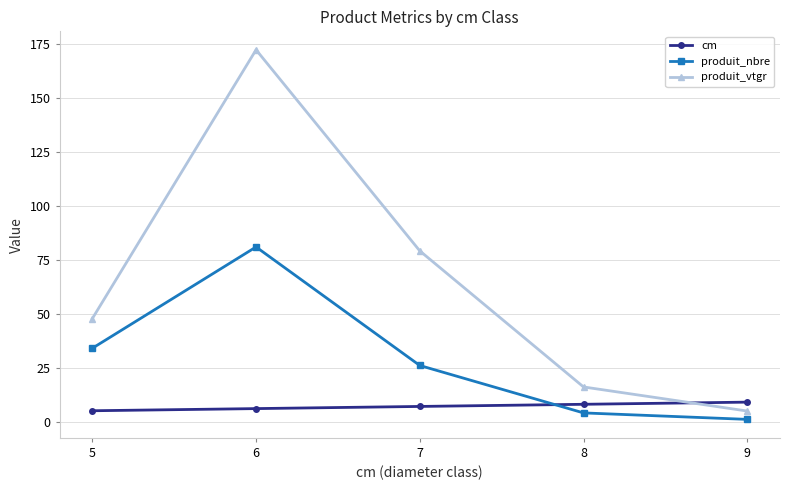

At how many categories does at least one series exceed 10?

4